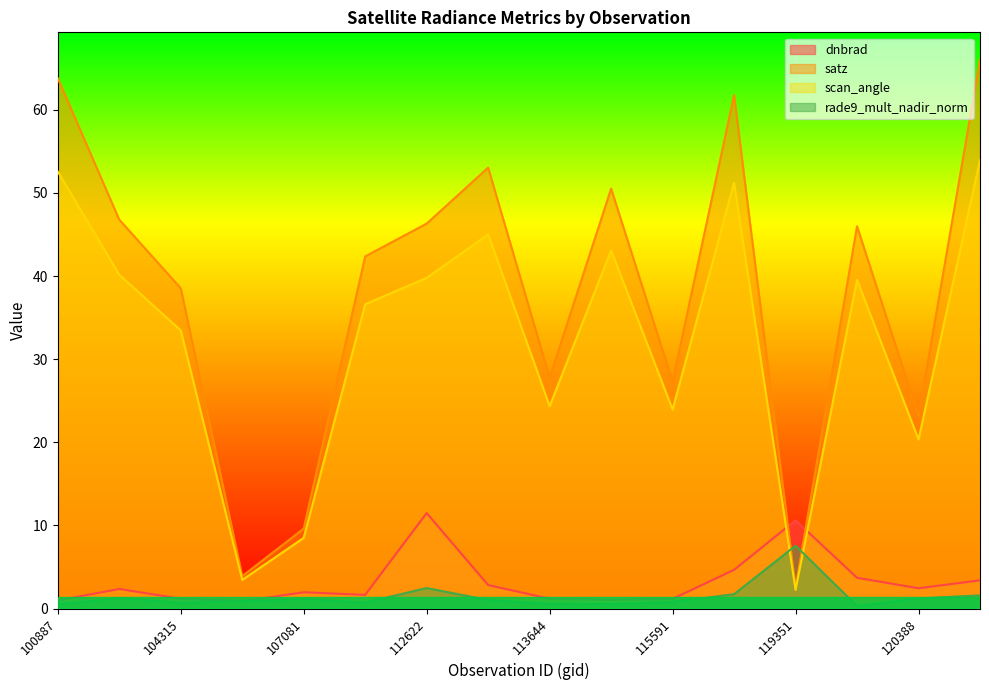

Reading left to right, extract all data points from this chart.

dnbrad: 100887=1.0	101013=2.4	104315=1.2	104431=0.9	107081=2.0	107253=1.7	112622=11.5	113477=2.8	113644=1.2	115226=1.0	115591=1.2	115976=4.7	119351=10.6	120041=3.7	120388=2.4	3995=3.4
satz: 100887=63.8	101013=46.8	104315=38.5	104431=3.9	107081=9.6	107253=42.4	112622=46.3	113477=53.0	113644=27.8	115226=50.5	115591=27.3	115976=61.8	119351=2.5	120041=46.0	120388=23.1	3995=66.0
scan_angle: 100887=52.6	101013=40.2	104315=33.5	104431=3.5	107081=8.5	107253=36.6	112622=39.8	113477=45.0	113644=24.4	115226=43.1	115591=24.0	115976=51.2	119351=2.2	120041=39.5	120388=20.3	3995=54.0
rade9_mult_nadir_norm: 100887=0.5	101013=1.3	104315=0.7	104431=0.9	107081=1.1	107253=0.7	112622=2.5	113477=1.0	113644=0.6	115226=0.5	115591=0.8	115976=1.7	119351=7.6	120041=0.3	120388=1.2	3995=1.6